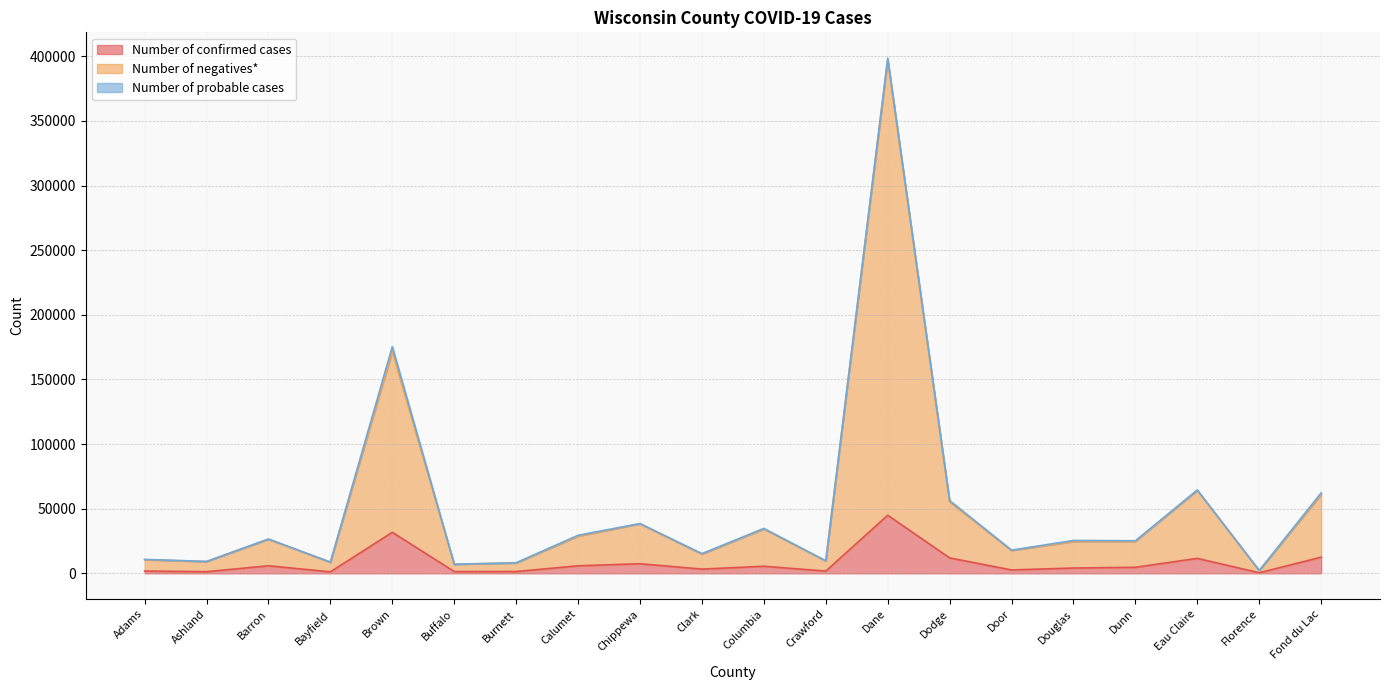

Count the number of categories in the chart.

20